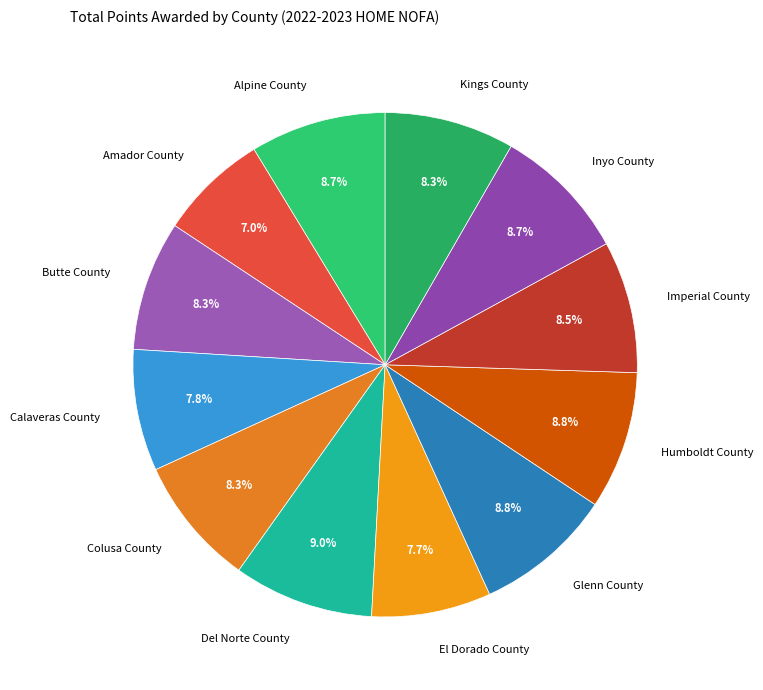

How many slices are in this pie chart?

12